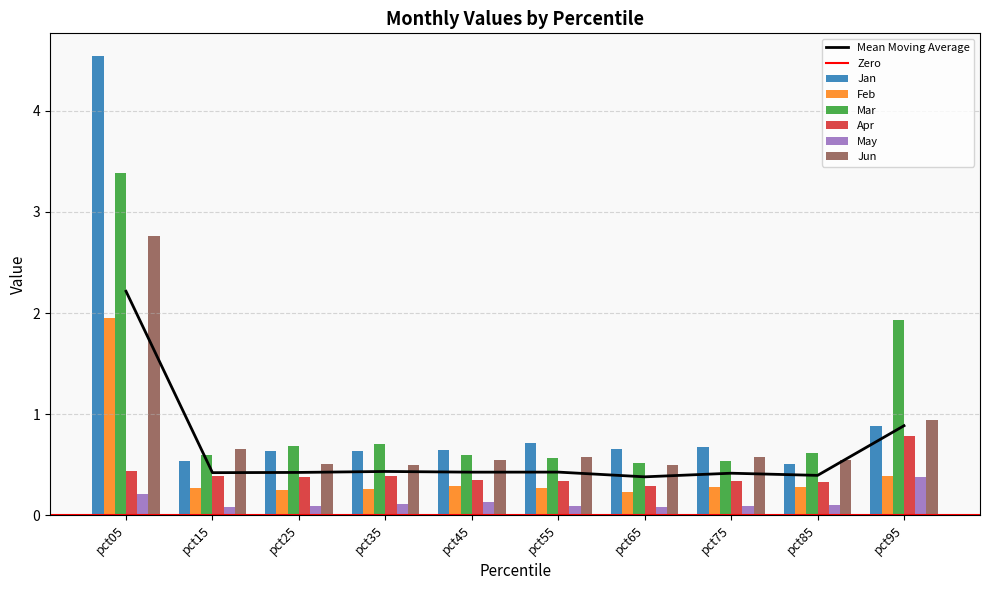

What is the difference between the second highest and second lowest values in the Jan series?

0.3